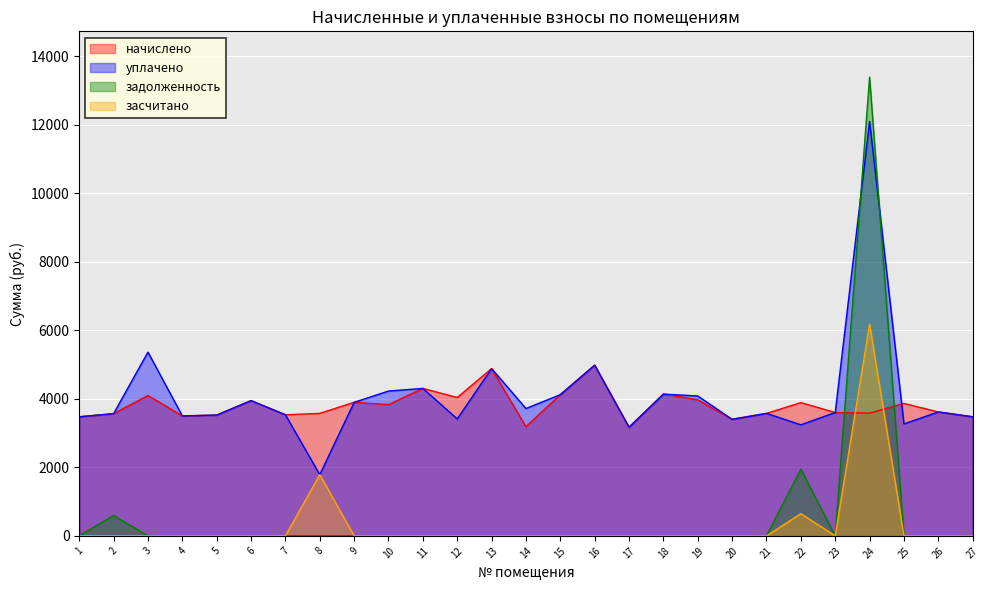

List the labels in order of засчитано value, smallest first.

1, 2, 3, 4, 5, 6, 7, 9, 10, 11, 12, 13, 14, 15, 16, 17, 18, 19, 20, 21, 23, 25, 26, 27, 22, 8, 24